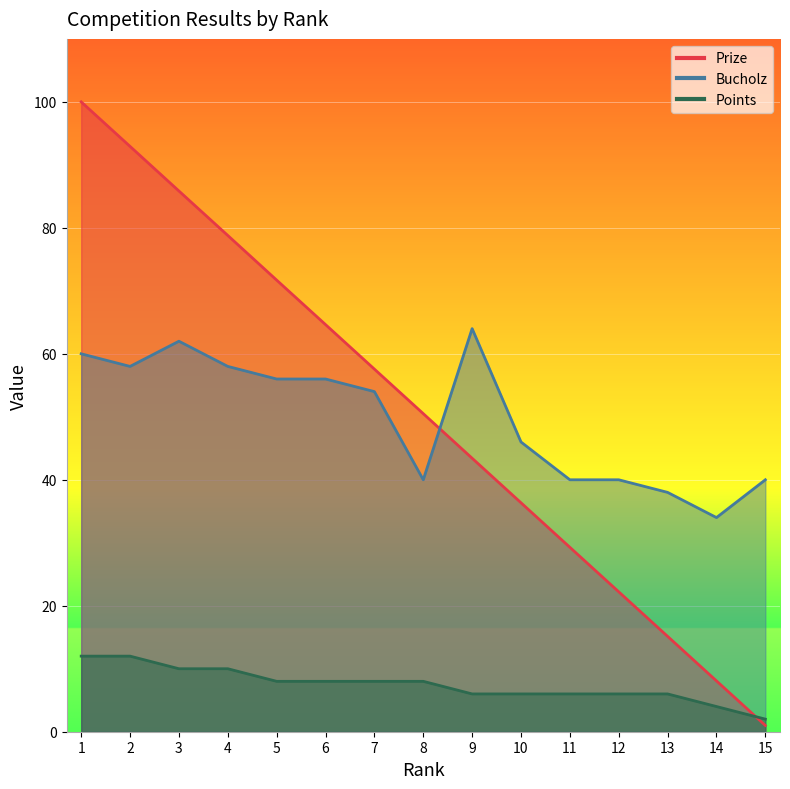

After their last crossing, which series has the higher values: Points or Prize?

Points